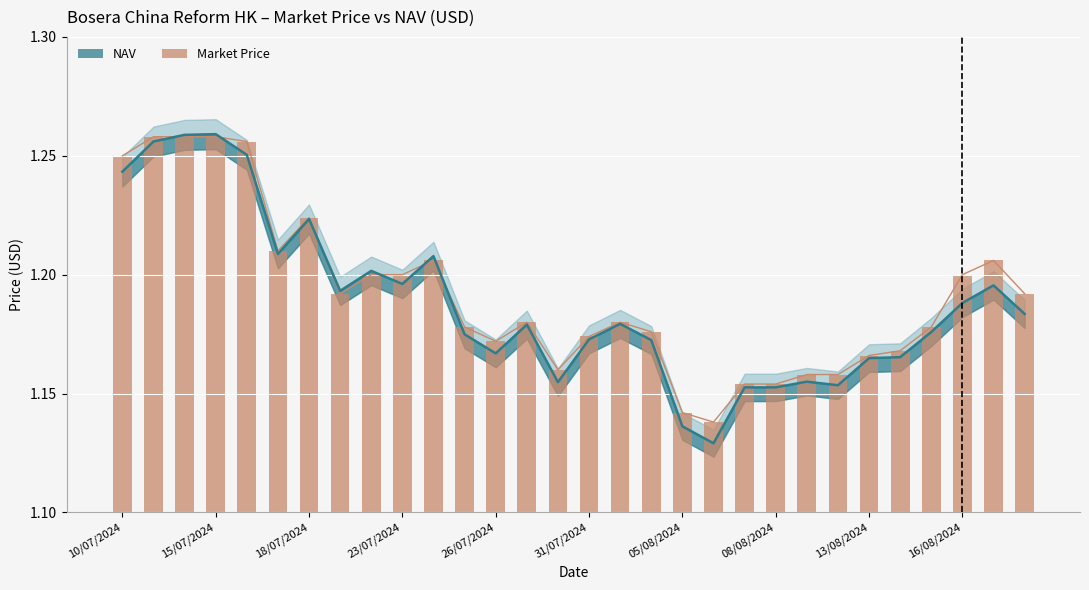

Is the value of Market Price at 09/08/2024 greater than the value of NAV at 10/07/2024?

No